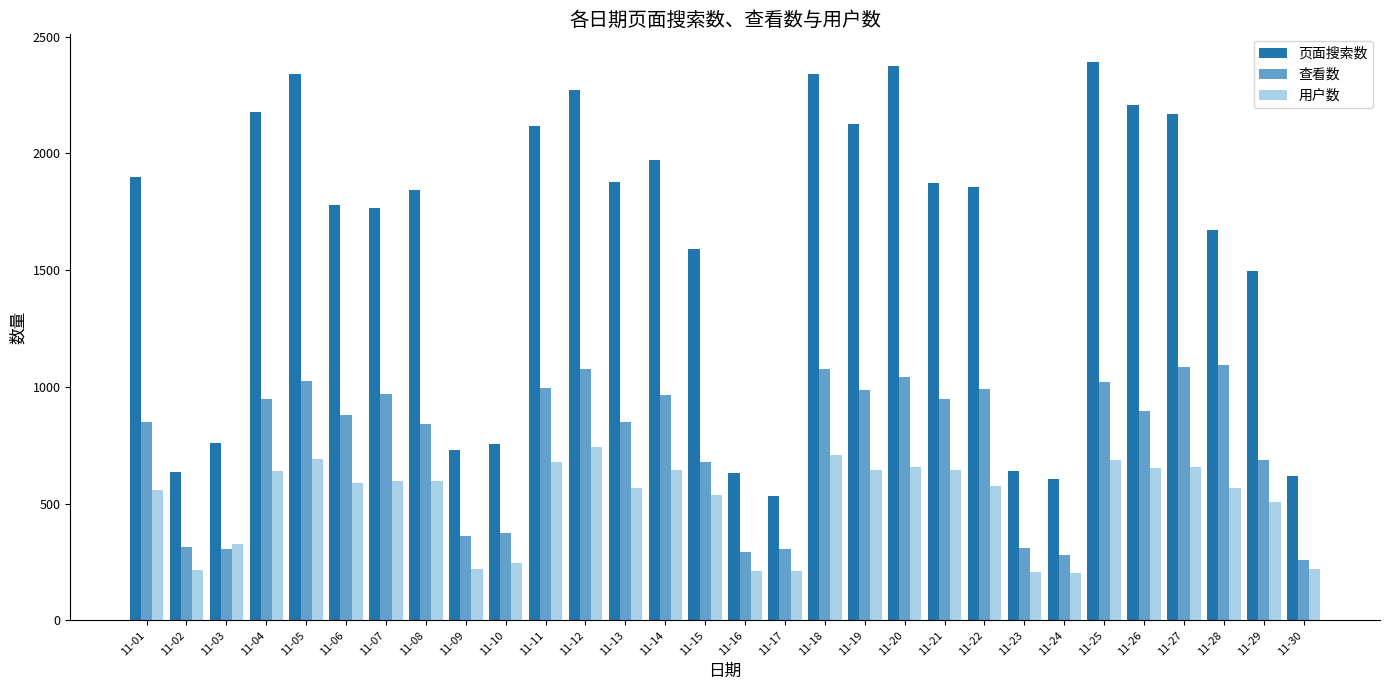

The 页面搜索数 series shows 580 at 11-06. True or false?

False